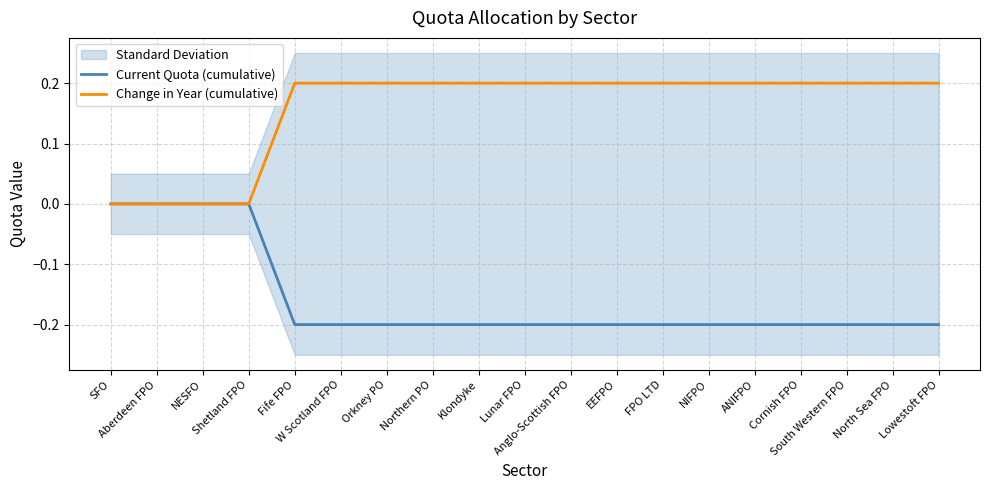

What is the label of the 3rd point from the left?

NESFO